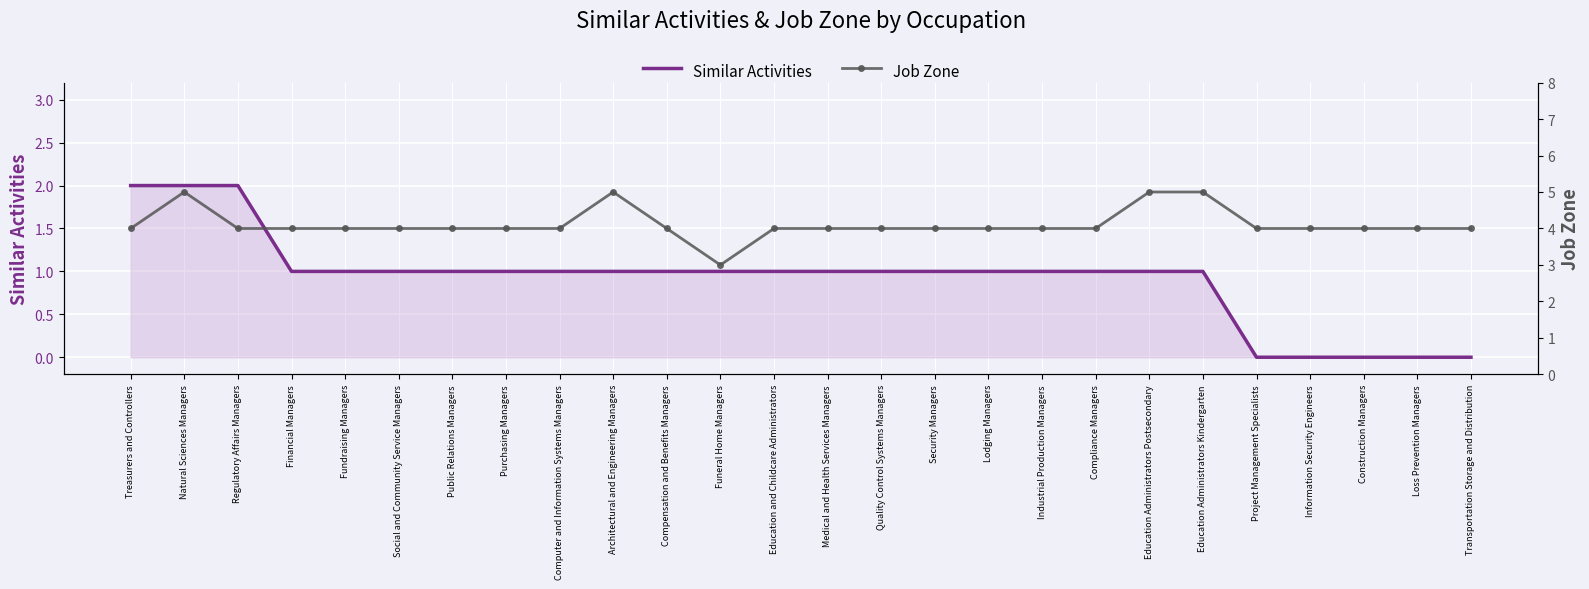

Rank the series by their average value, from lowest to highest.

Similar Activities, Job Zone